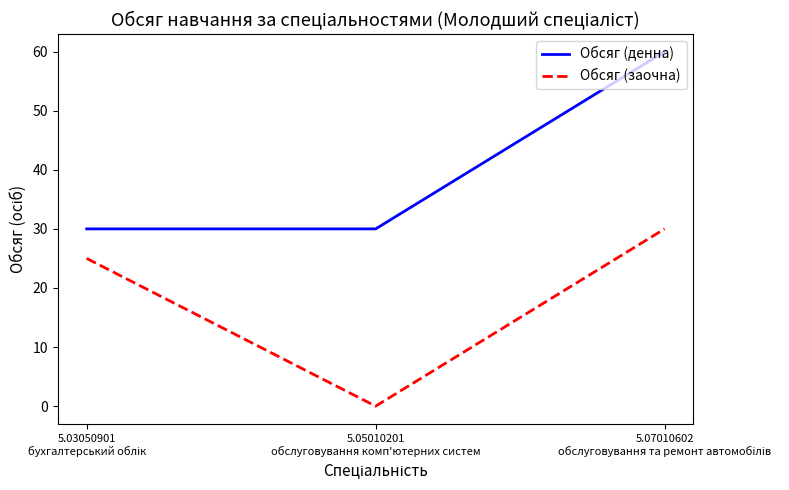

Which series has the largest total across all categories?

Обсяг (денна)